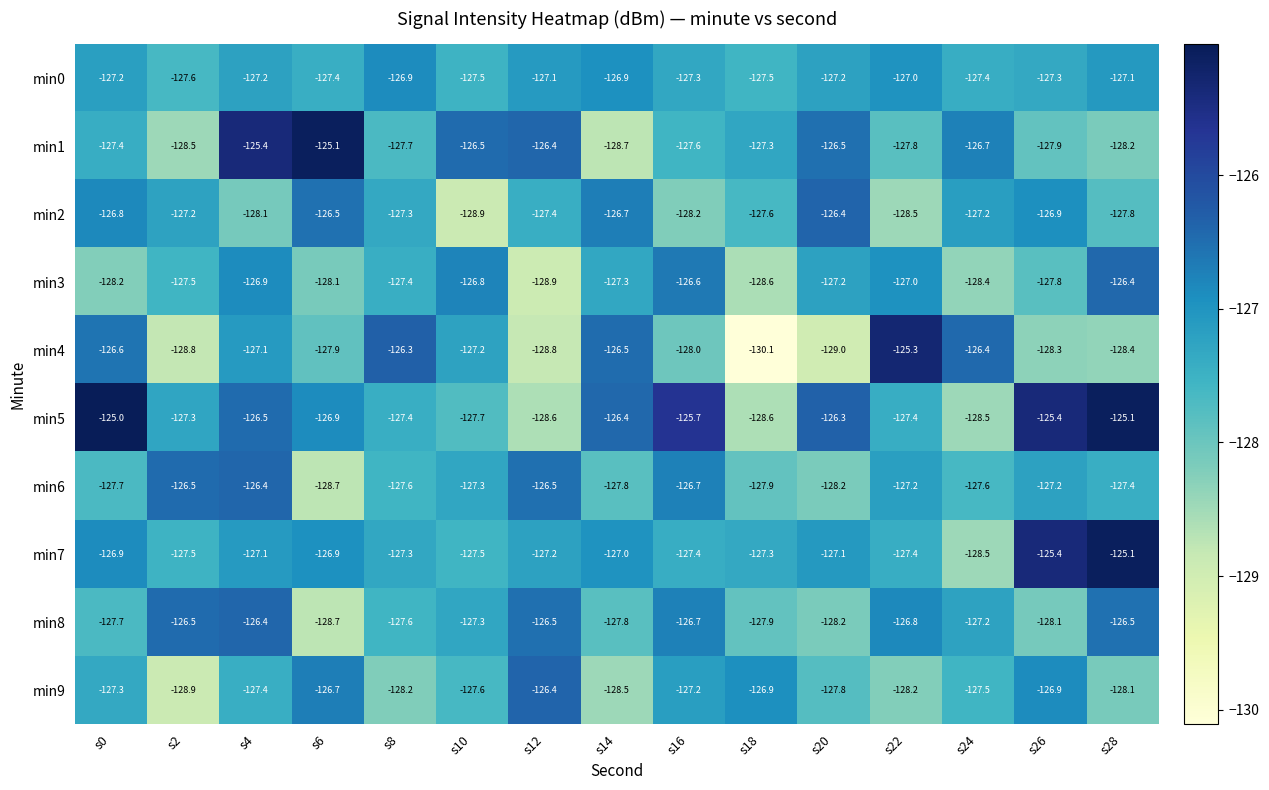

Which series has the widest spread of values?

min4